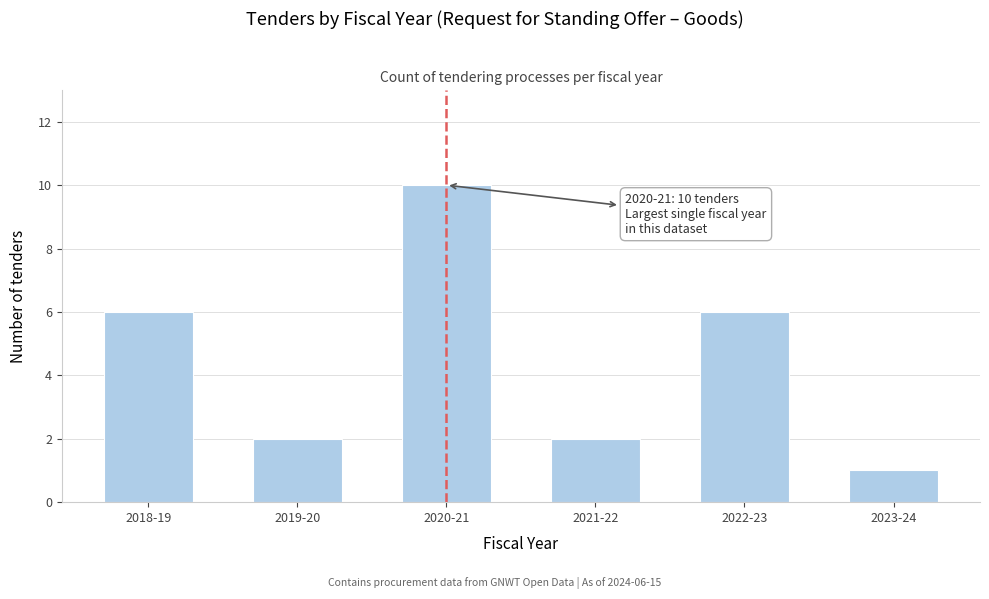

Reading left to right, list all the values displayed in this chart.

6	2	10	2	6	1